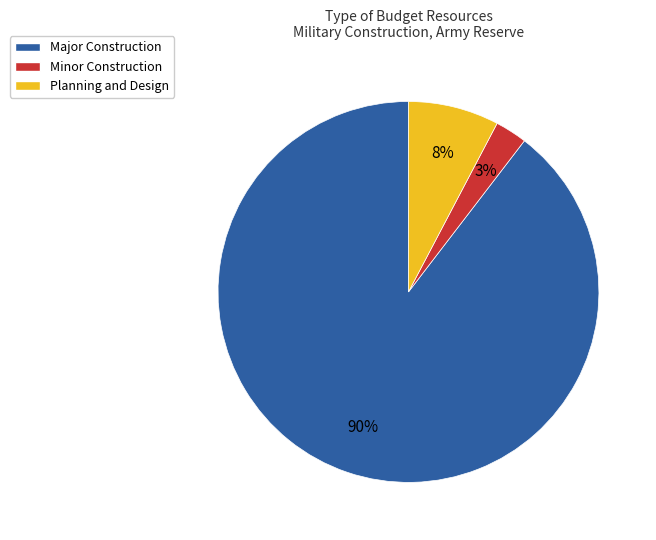

The Planning and Design slice represents 15% of the pie. True or false?

False